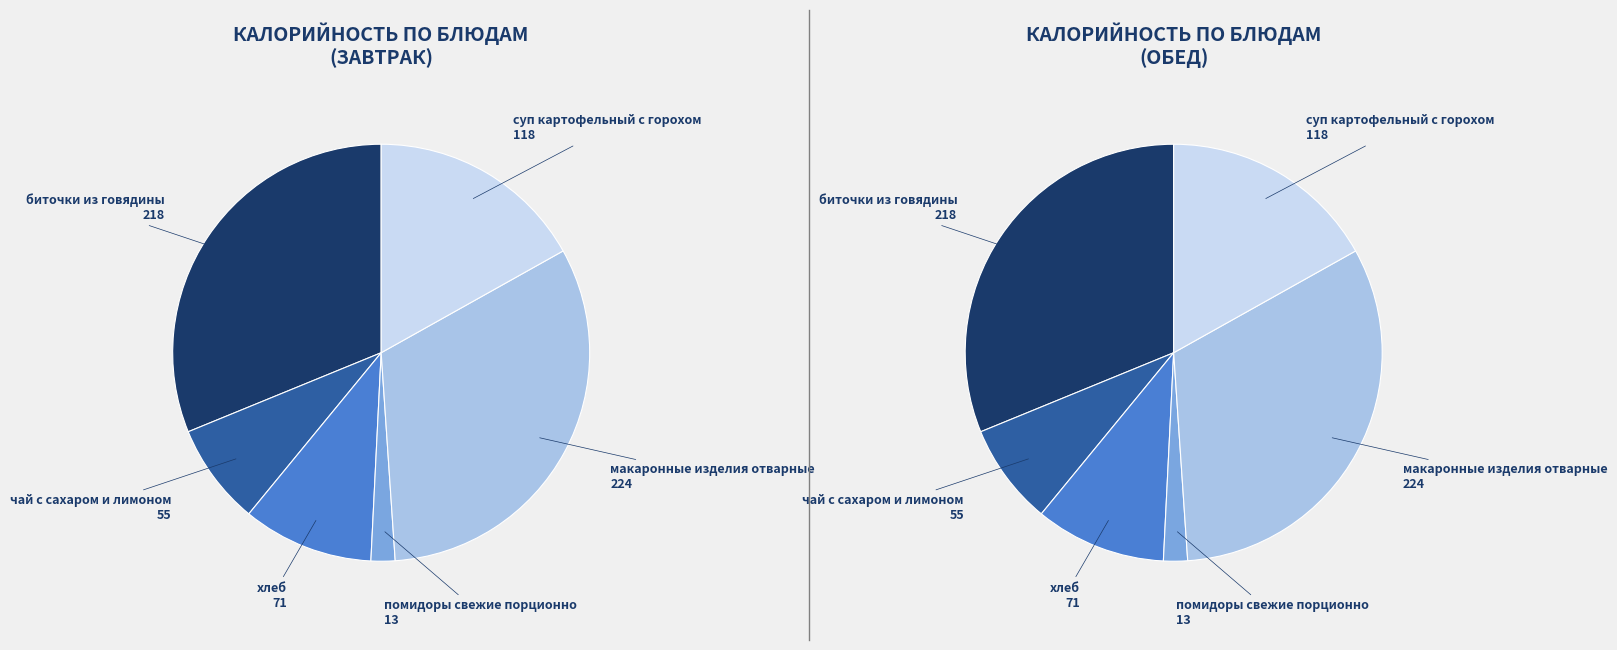

Between хлеб and чай с сахаром и лимоном, which is larger?

хлеб